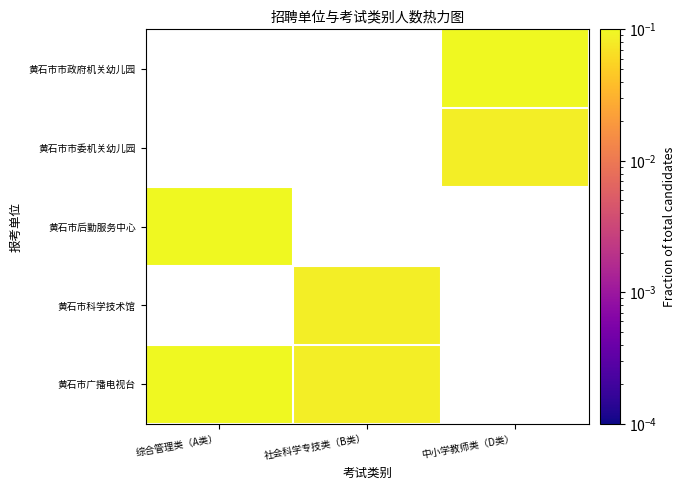

Is the value of 黄石市市政府机关幼儿园 at 综合管理类（A类） greater than the value of 黄石市后勤服务中心 at 中小学教师类（D类）?

No